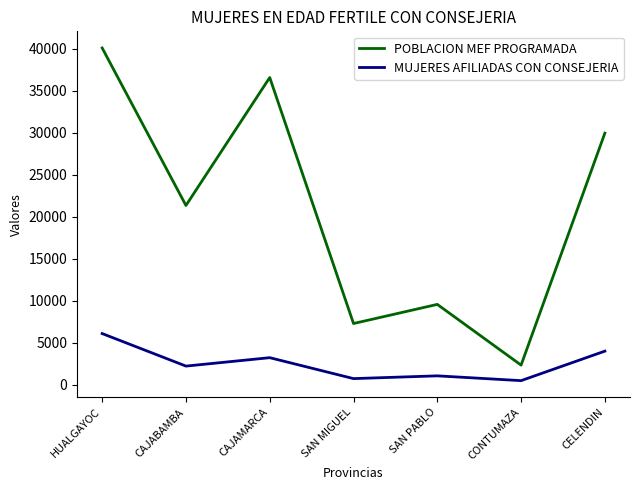

Where is MUJERES AFILIADAS CON CONSEJERIA nearest to the value 3276?

CAJAMARCA